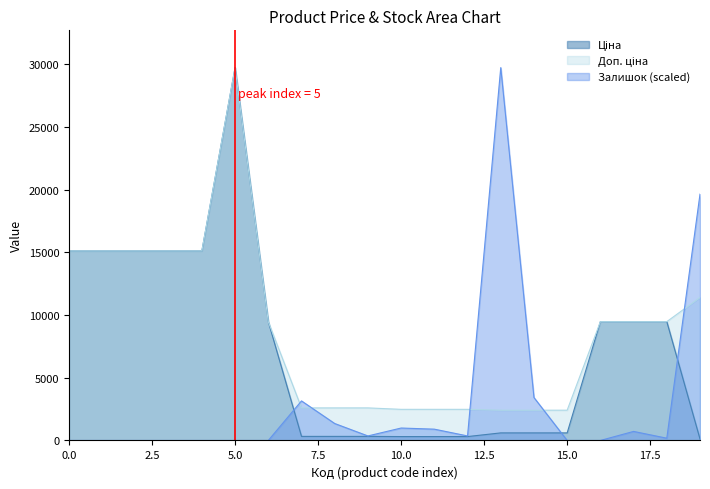

Reading left to right, list all the values displayed in this chart.

Ціна: 15120.0	15120.0	15120.0	15120.0	15120.0	29747.2	9480.1	324.8	324.8	324.8	310.3	310.3	310.3	603.7	603.7	603.7	9480.1	9480.1	9480.1	114.1
Доп. ціна: 15120.0	15120.0	15120.0	15120.0	15120.0	29747.2	9480.1	2598.3	2598.3	2598.3	2482.4	2482.4	2482.4	2414.8	2414.8	2414.8	9480.1	9480.1	9480.1	11410.0
Залишок: 0.0	0.0	0.0	0.0	0.0	0.0	0.0	3155.0	1352.1	360.6	991.6	901.4	360.6	29747.2	3425.4	0.0	0.0	721.1	180.3	19651.2